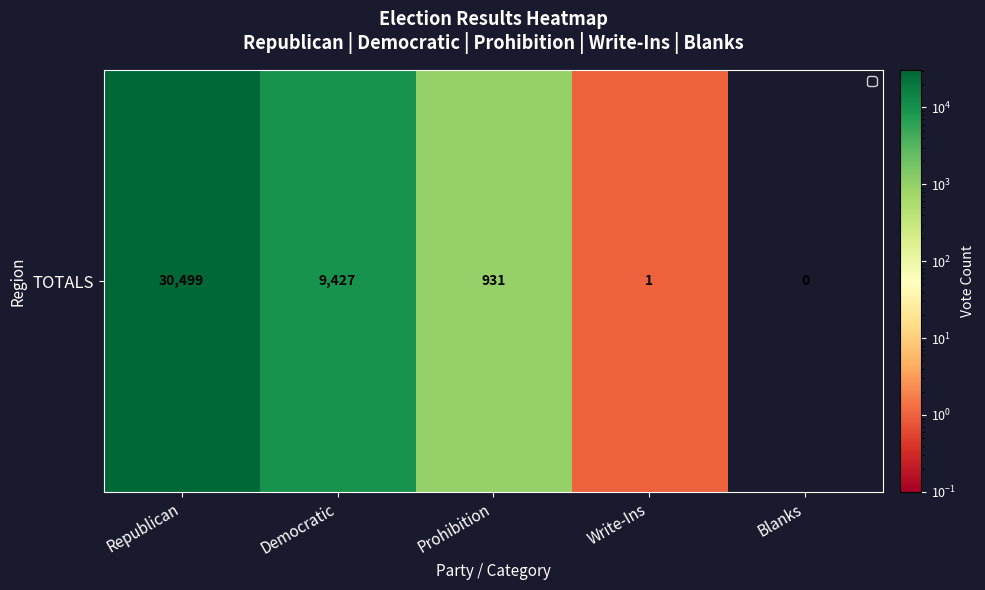

True or false: the data shows 47431 at Republican.

False